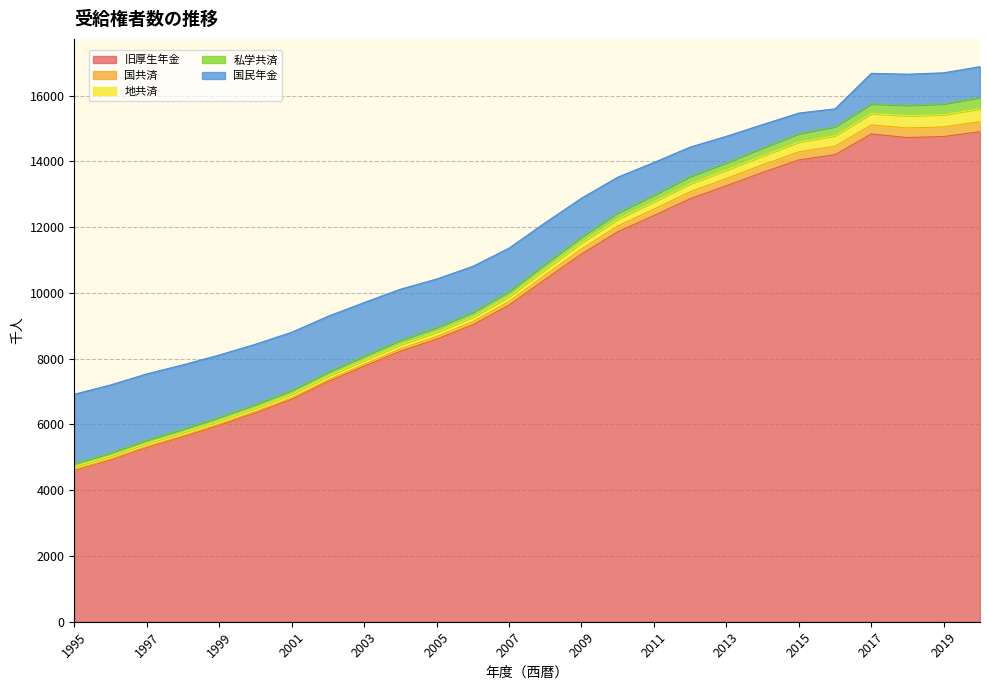

What is the spread (max minus min) of values at 1995?

4578